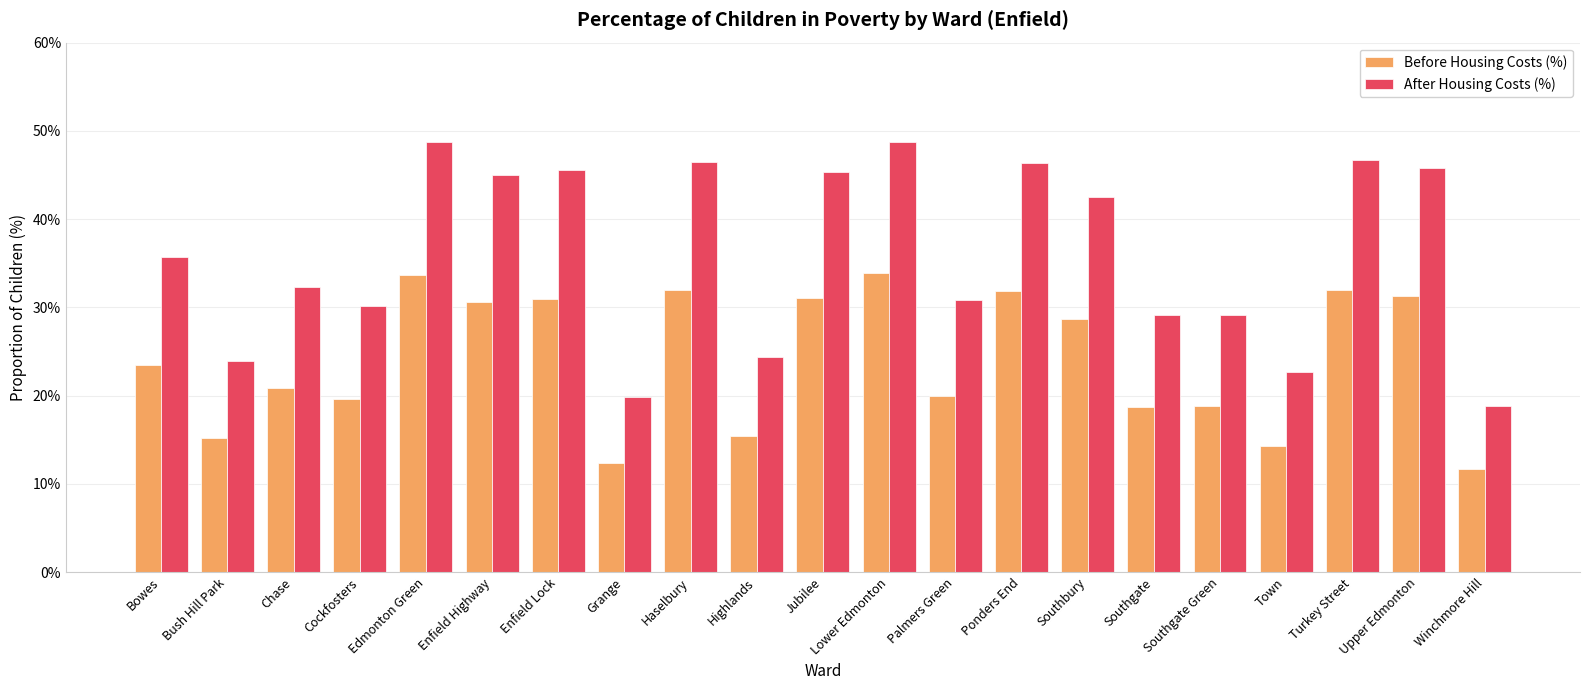

At Southgate, list the series in order from largest to smallest.

After Housing Costs (%), Before Housing Costs (%)